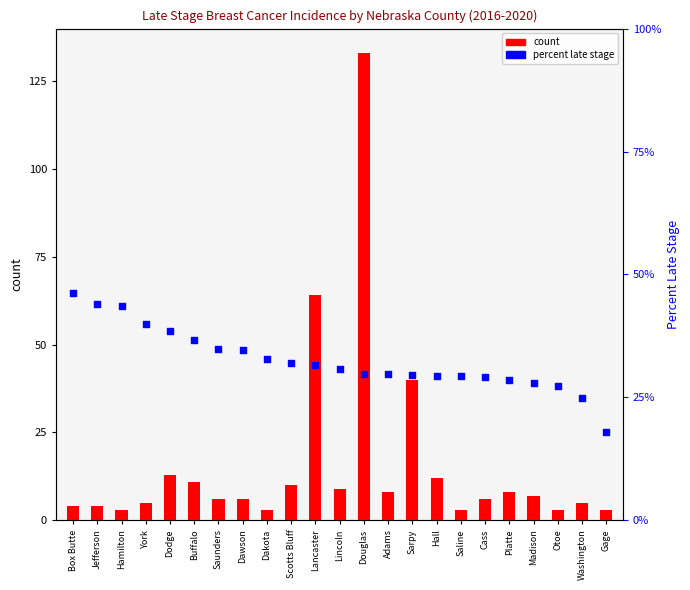

At which category is the sum across all series the highest?

Douglas